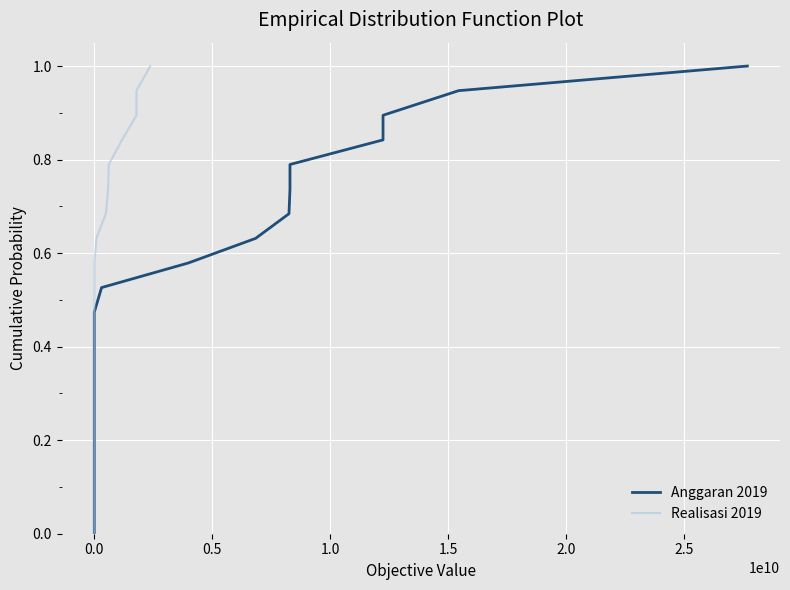

What is the maximum value shown in the chart?

1.0